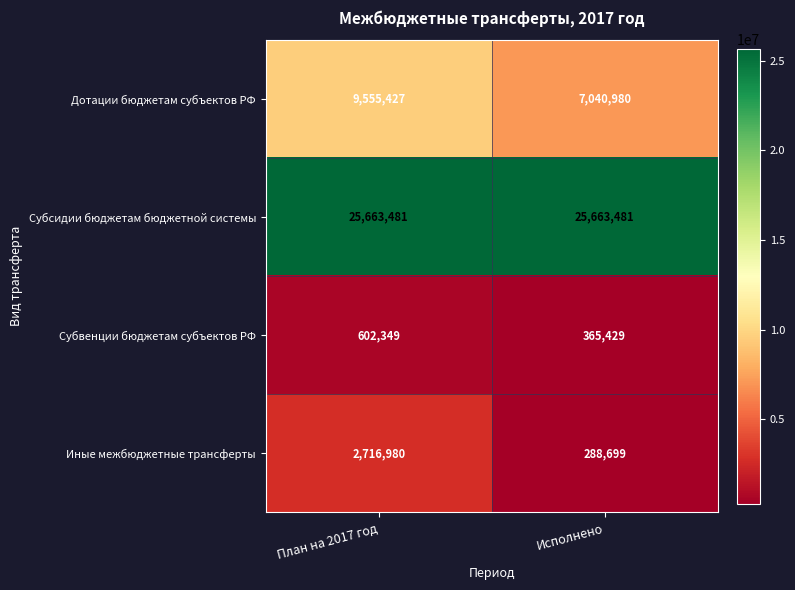

Which series has the widest spread of values?

Дотации бюджетам субъектов РФ